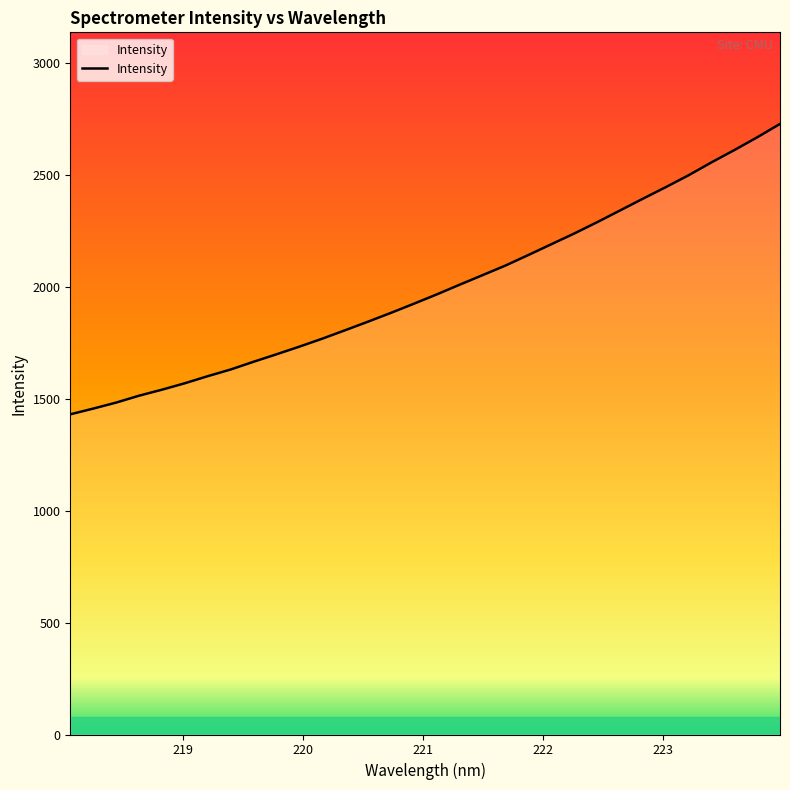

What is the maximum value shown in the chart?

2727.2